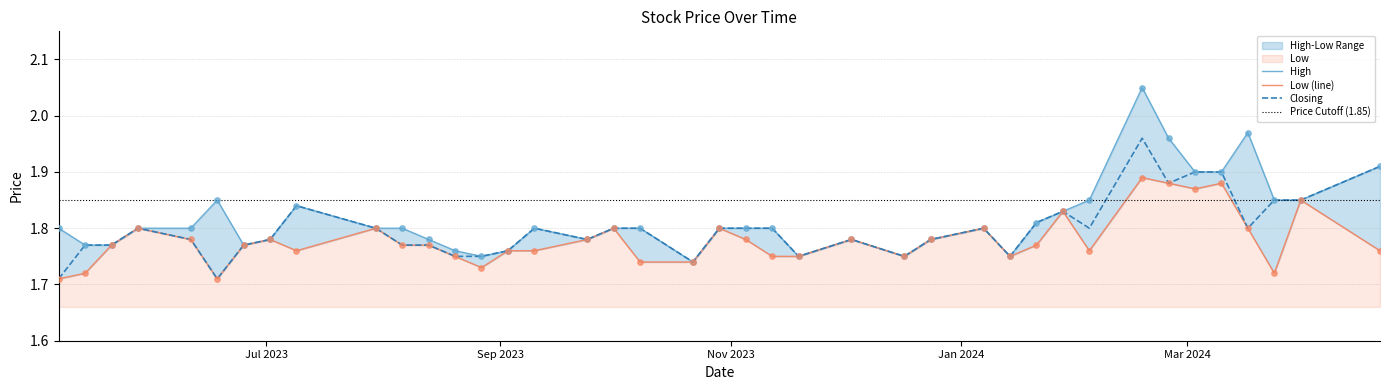

Which series reaches the maximum Y coordinate?

High